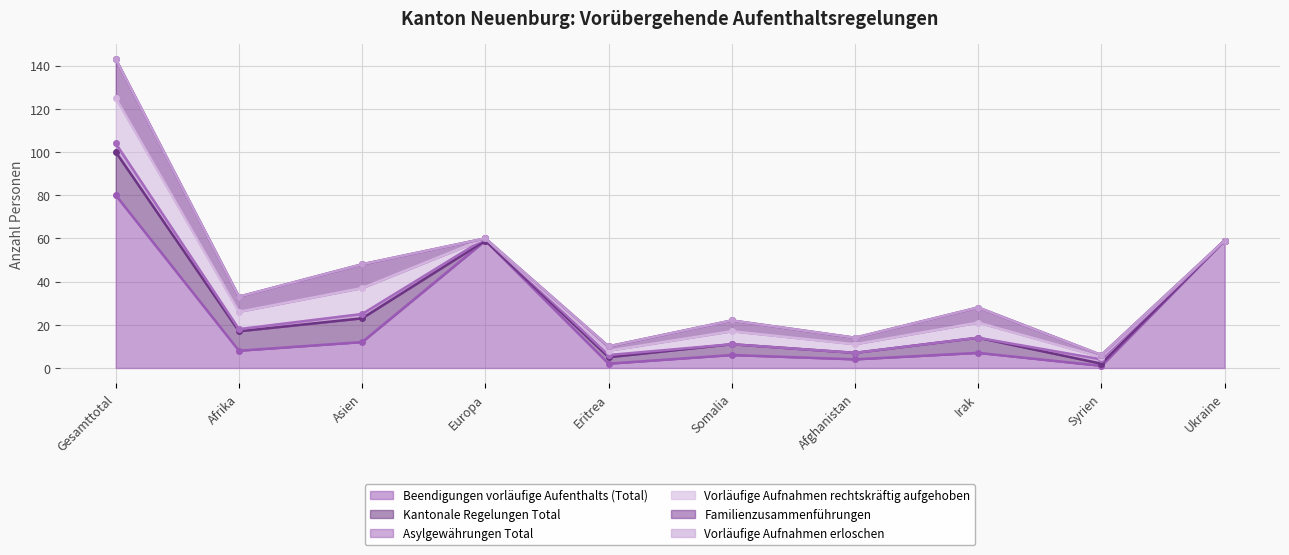

Which series has the largest total across all categories?

Beendigungen vorläufige Aufenthalts (Total)